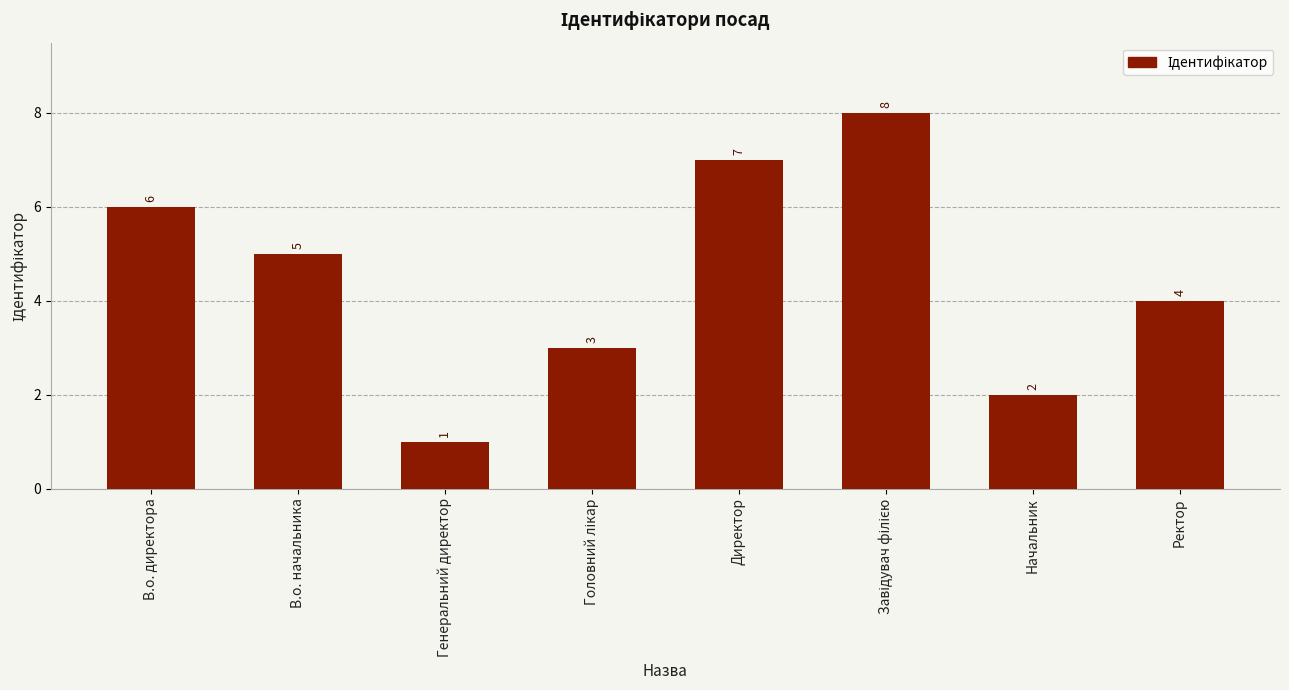

What value does the data have at В.о. начальника?

5